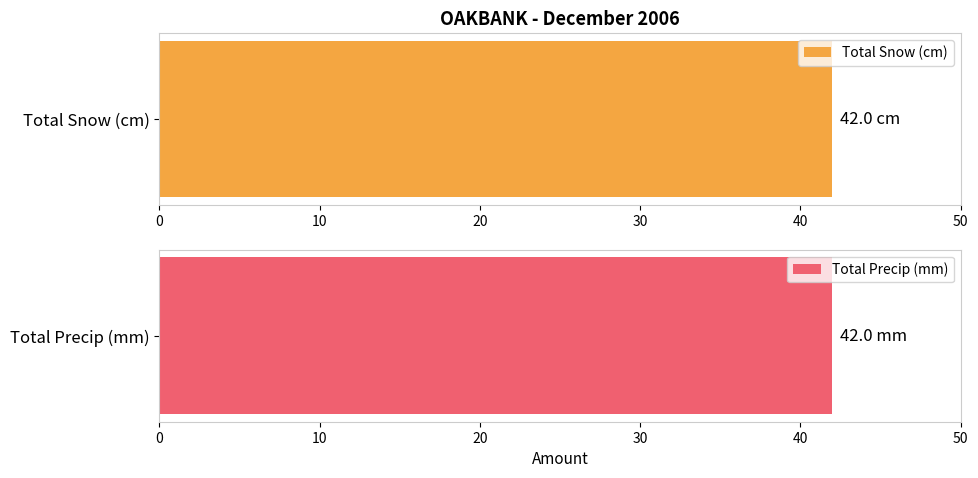

Which series has the largest total across all categories?

Total Snow (cm)